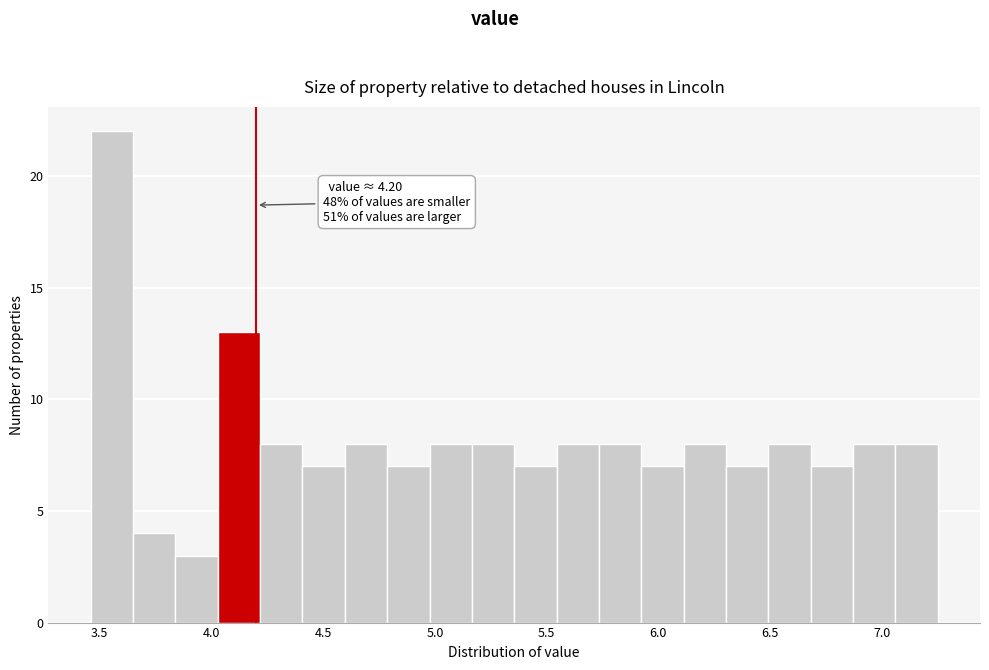

Around what value on the x-axis is the tallest bar? Give the approximate position of its centre, as read against the axis.

3.55